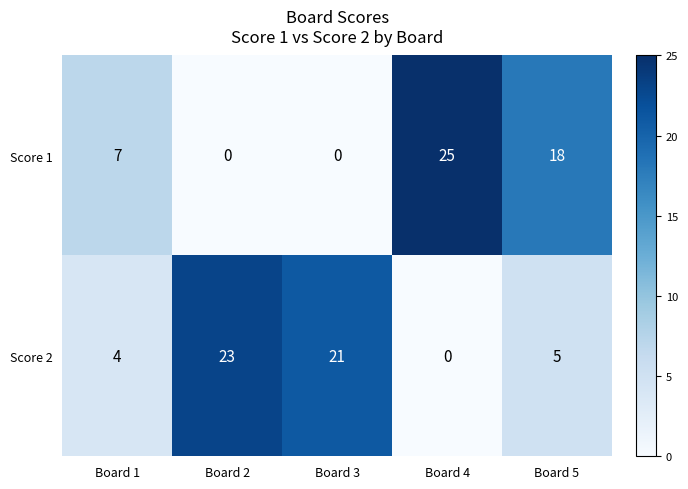

What is the greatest value displayed?

25